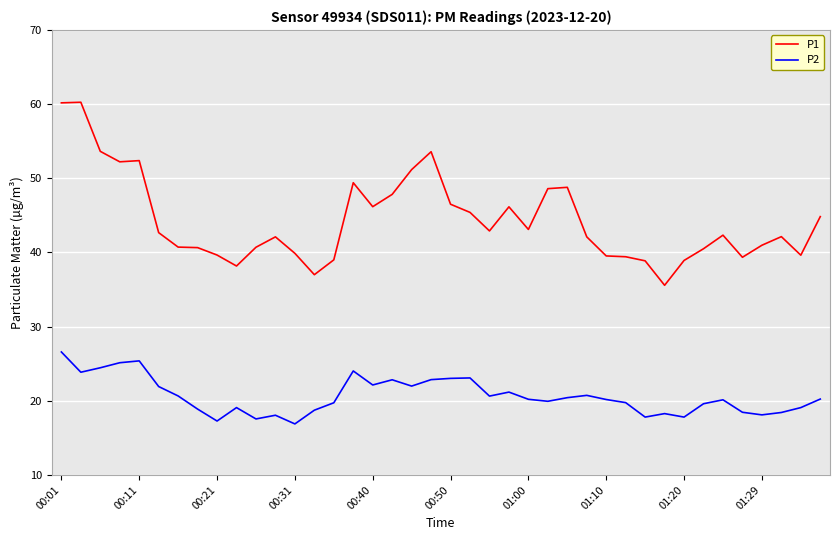

List the series in order of their peak value, lowest first.

P2, P1